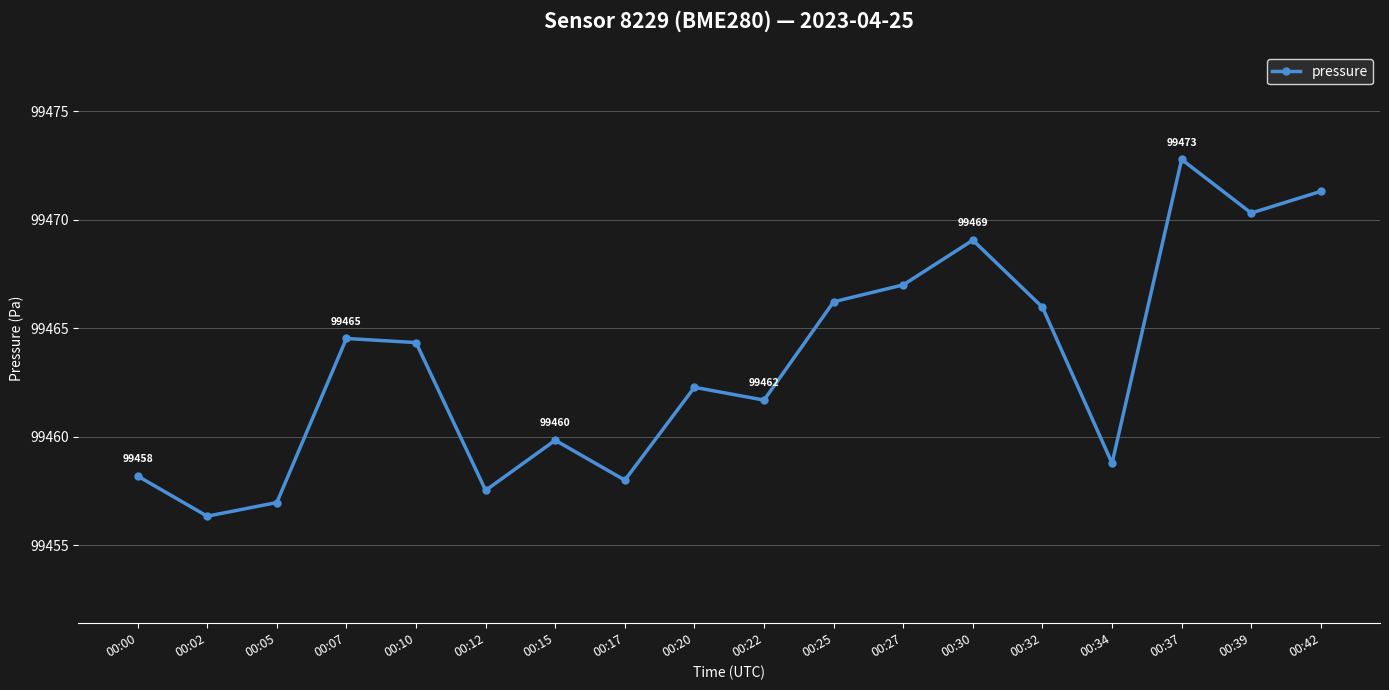

Where does the data first go above 99464?

00:07